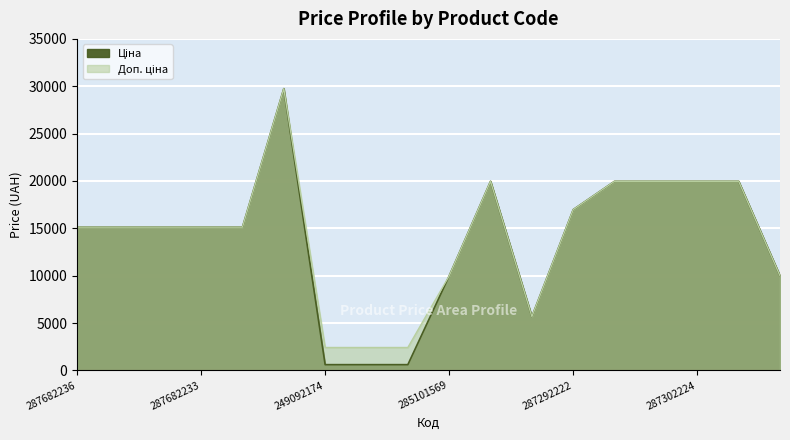

True or false: Доп. ціна and Ціна cross at least once.

False